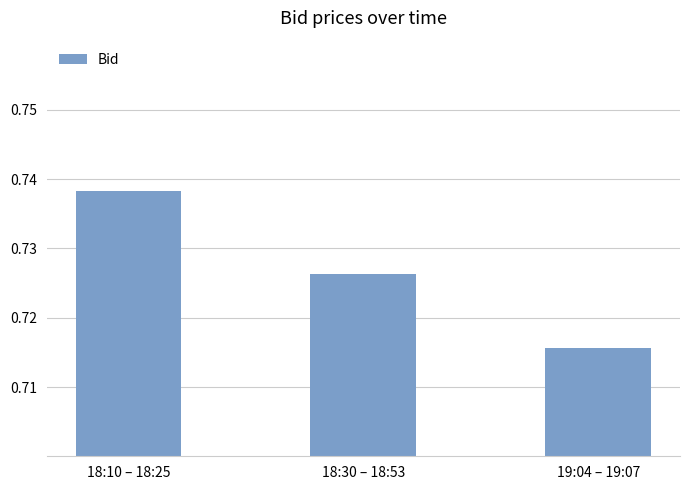

Rank the categories by value from lowest to highest.

19:04 – 19:07, 18:30 – 18:53, 18:10 – 18:25